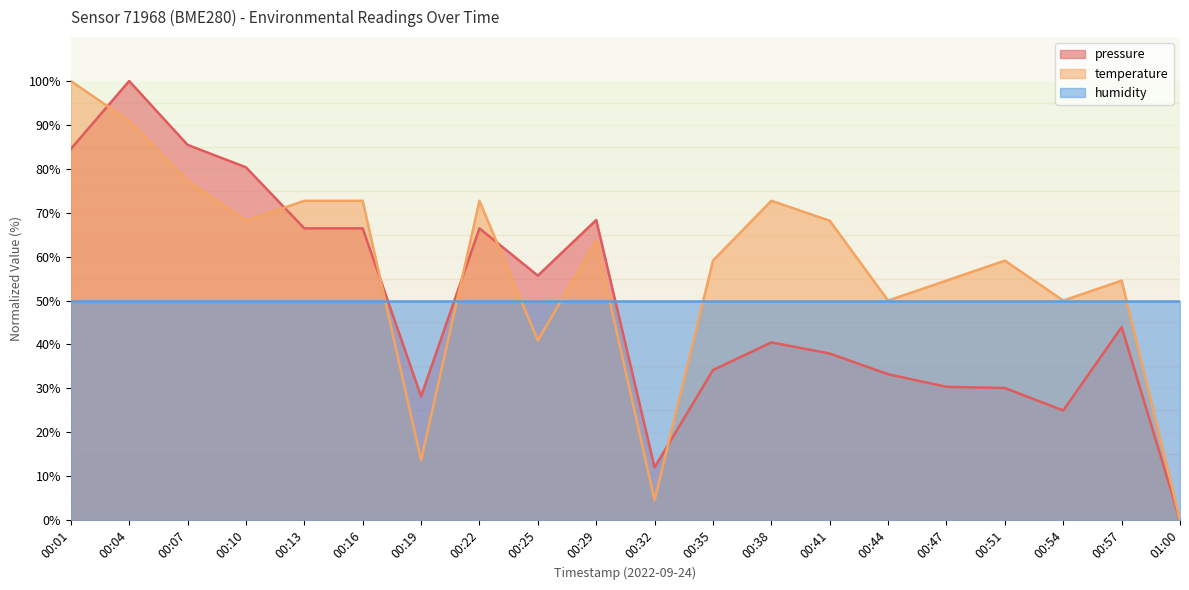

At which category is the sum across all series the highest?

00:04